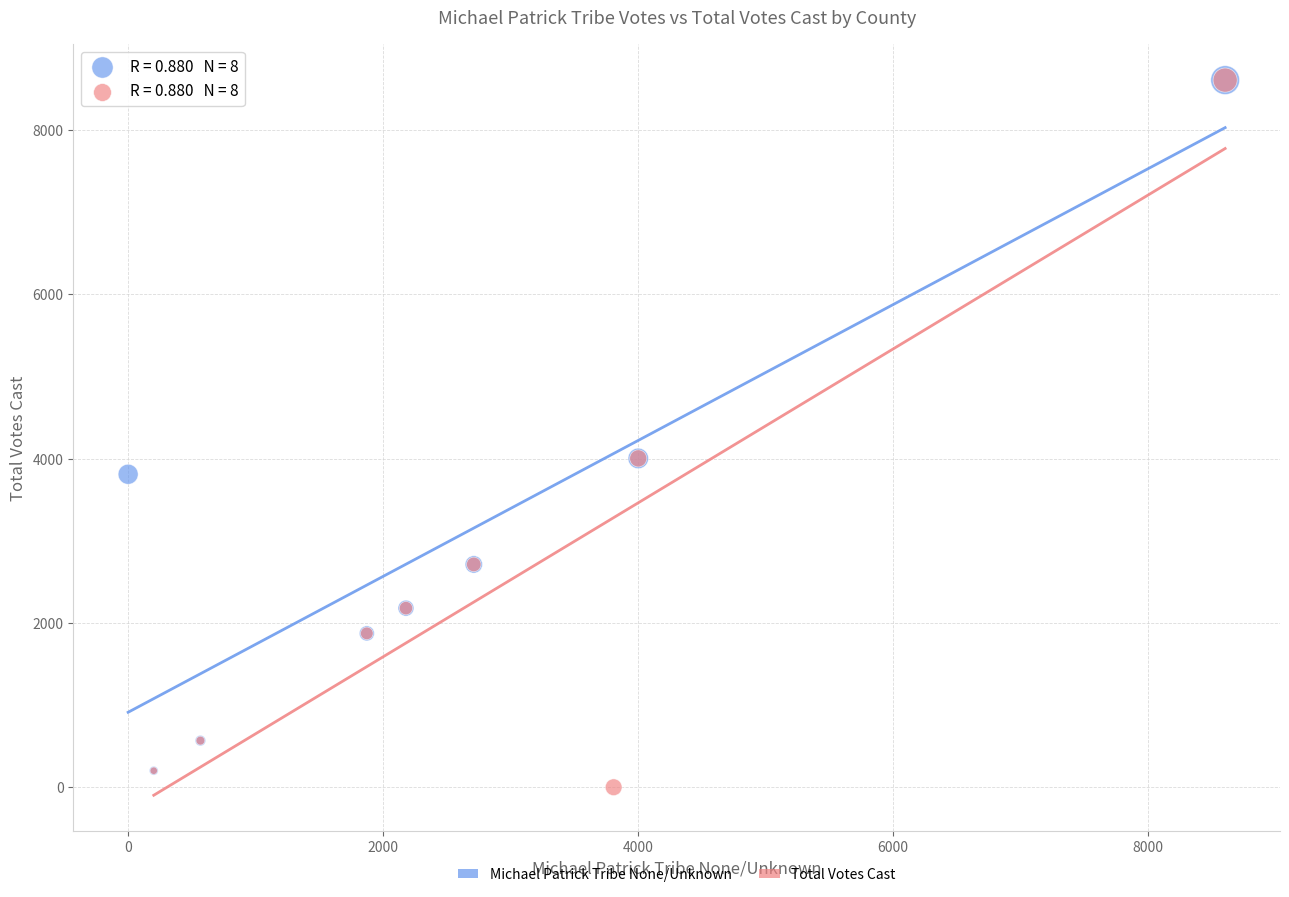

Which series reaches the minimum Y coordinate?

Total Votes Cast